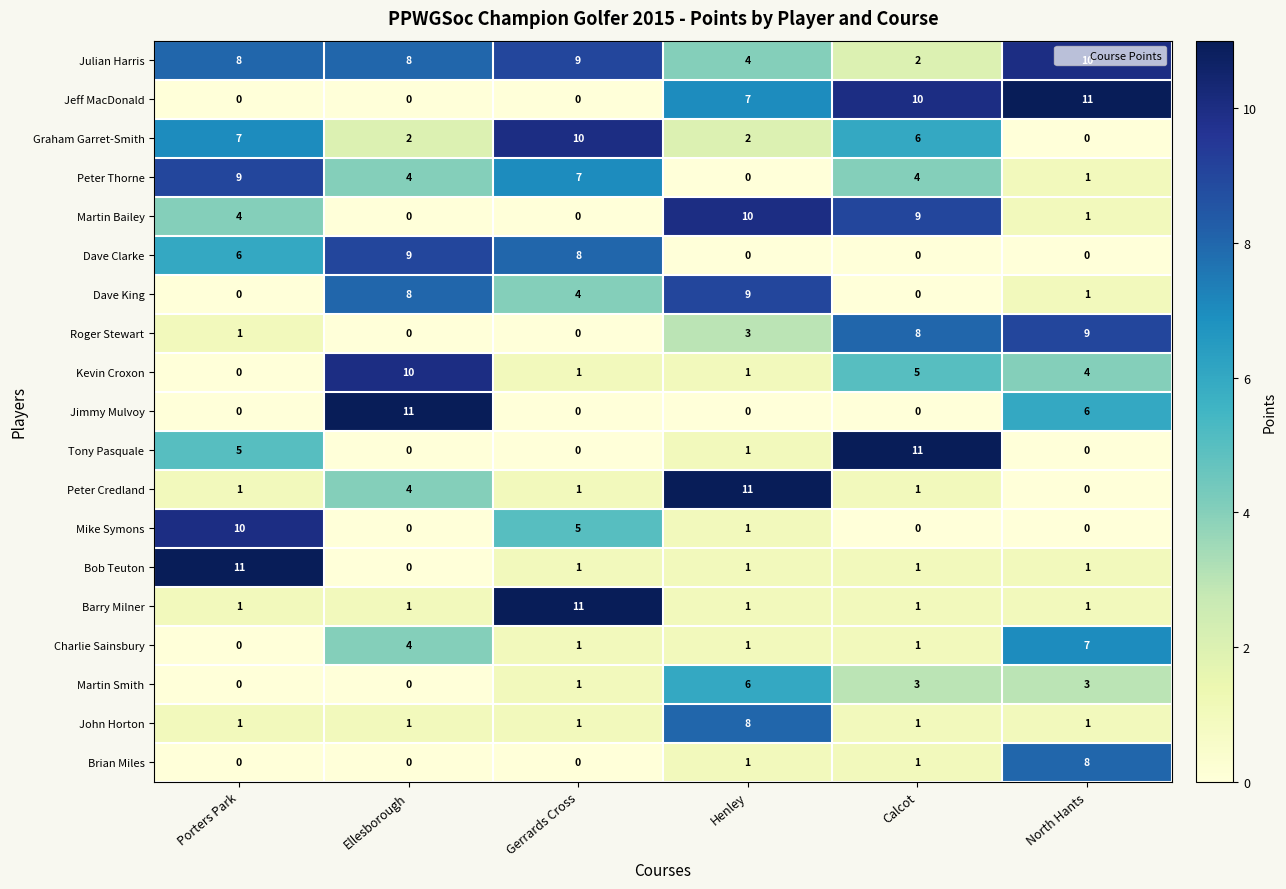

What is the difference between the maximum and minimum values in the Dave King series?

9